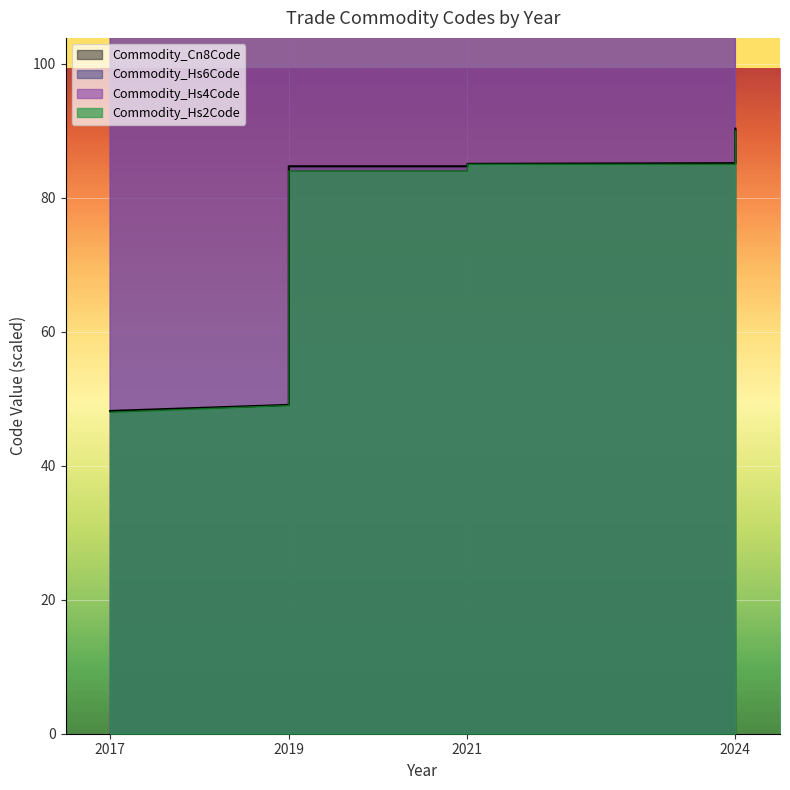

What is the sum of all Commodity_Cn8Code values?

610.4